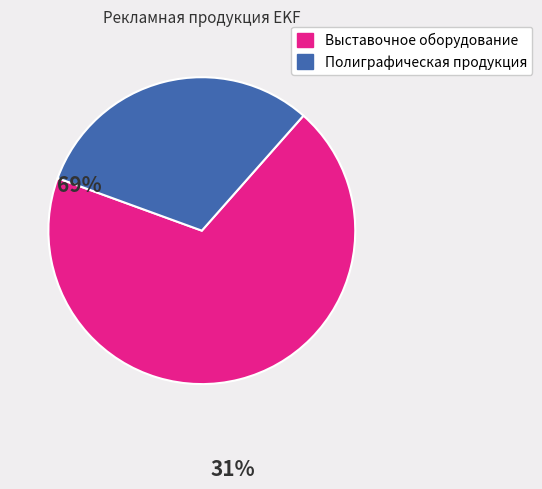

Does any single category account for the majority?

Yes